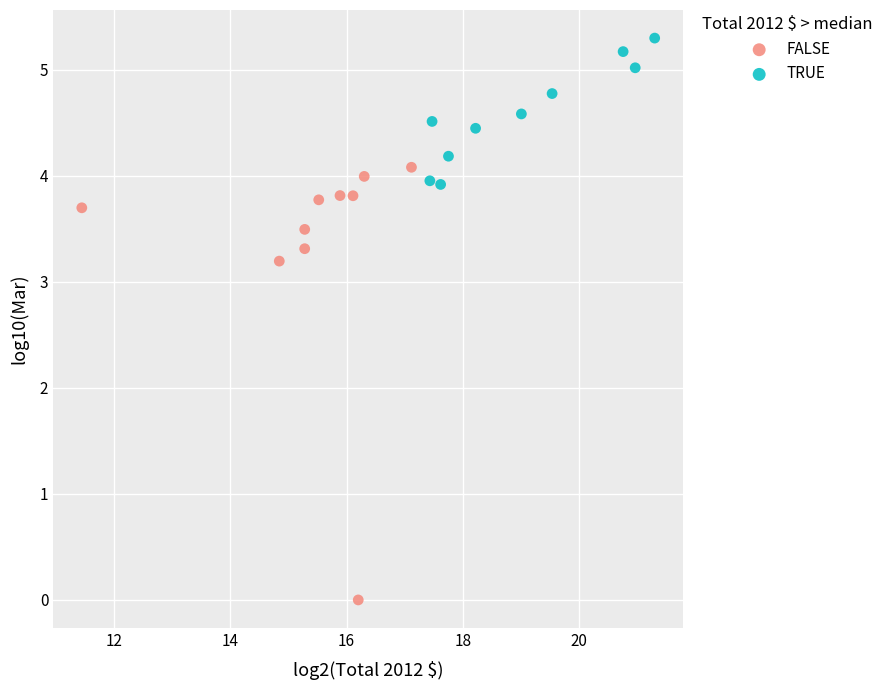

Which series contains the highest Y value?

TRUE